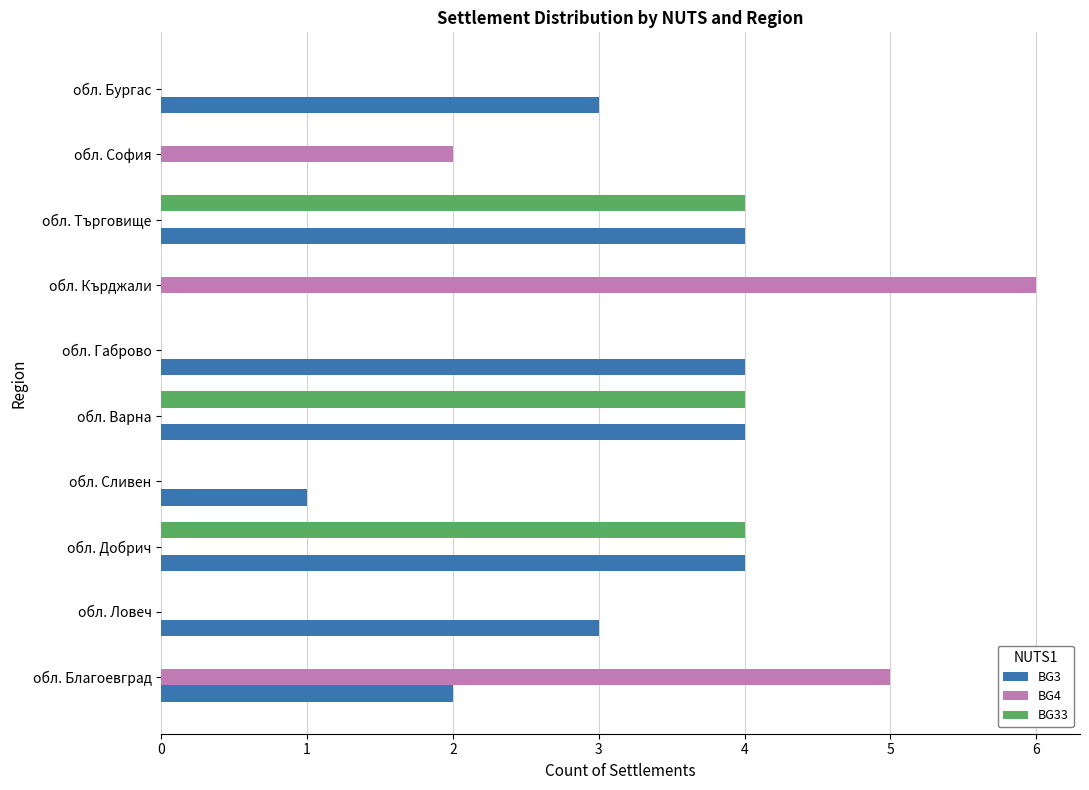

Is the value of BG33 at обл. Добрич greater than the value of BG4 at обл. София?

Yes